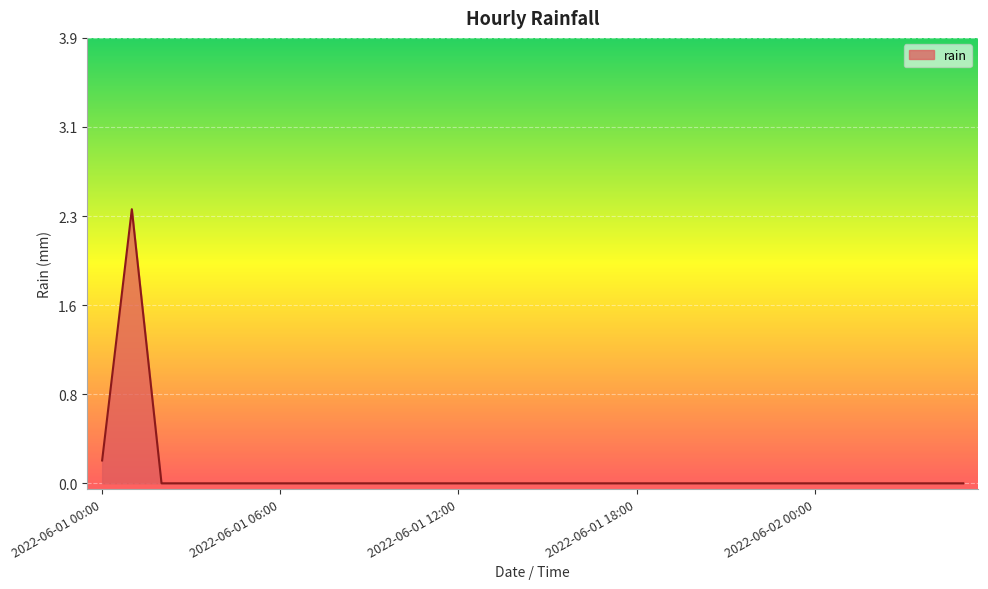

Does the chart have visible grid lines?

Yes